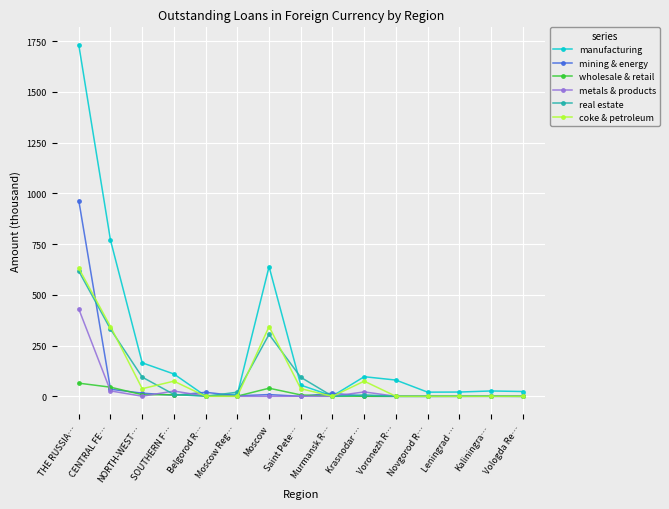

Which series has the largest range (max minus min)?

manufacturing